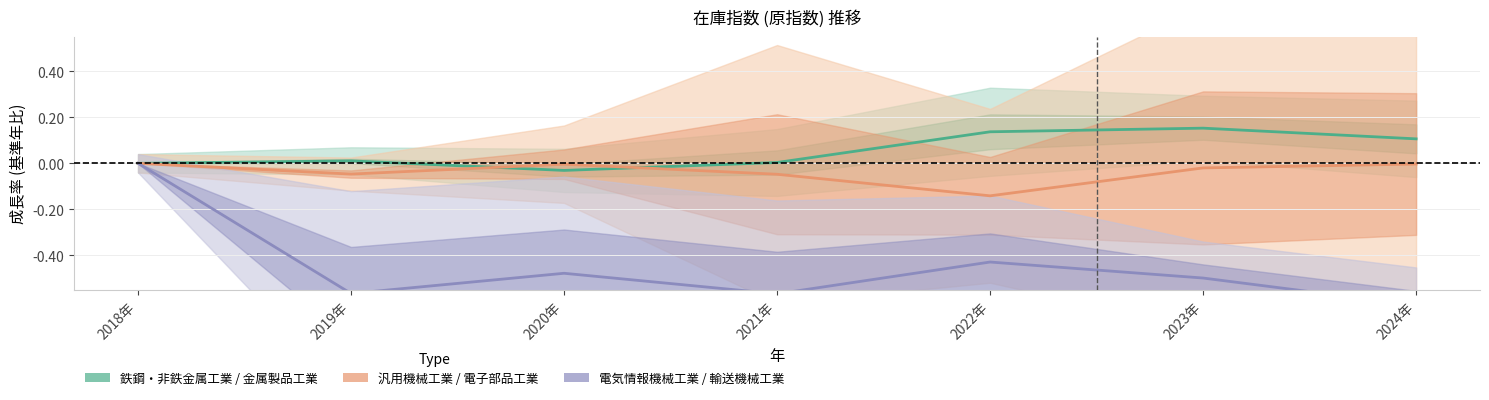

What is the difference between the highest and lowest values at 2021年?

0.6